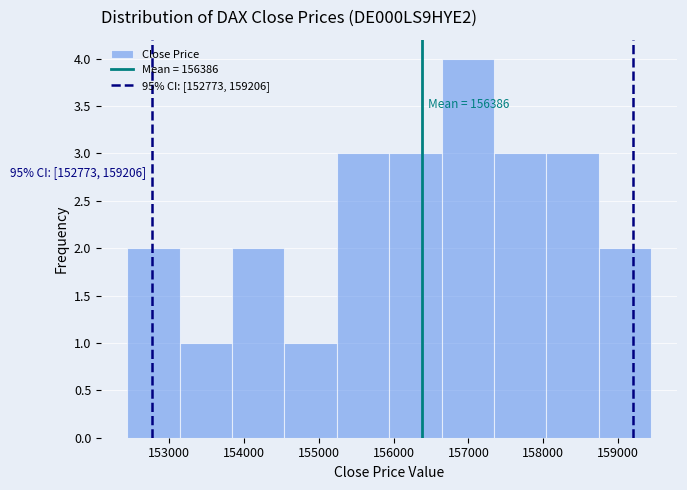

Over which range of the x-axis is the bar tallest?

156600 to 157300